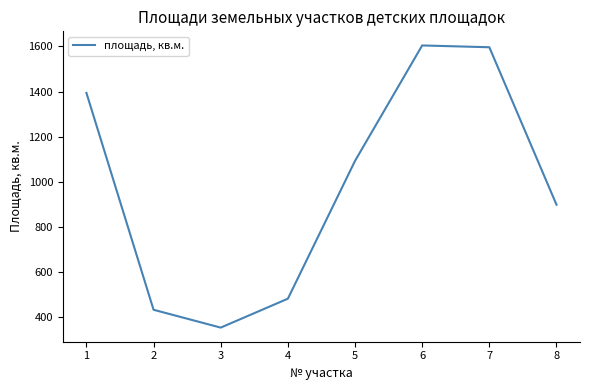

What is the difference between the maximum and minimum values?

1249